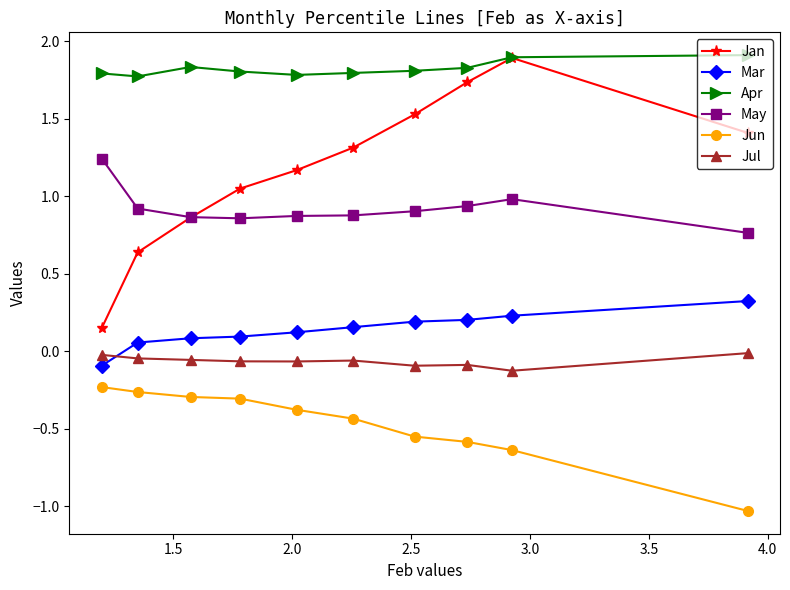

Which series has the largest total across all categories?

Apr